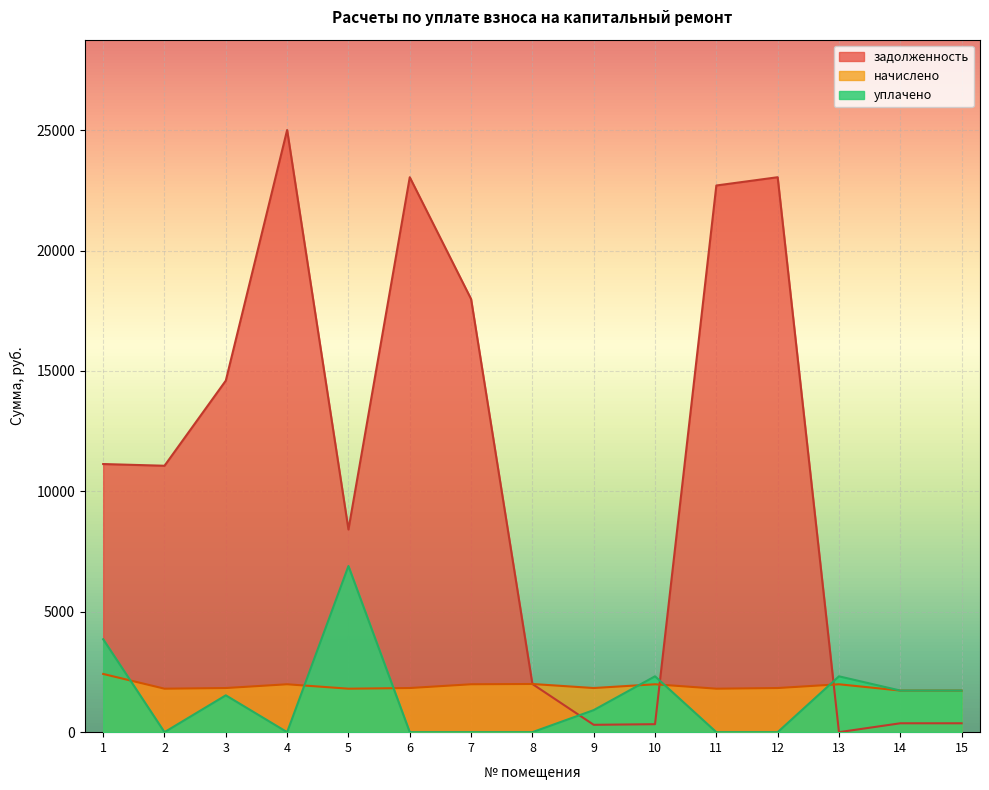

What are all the series names shown in the legend?

задолженность, начислено, уплачено